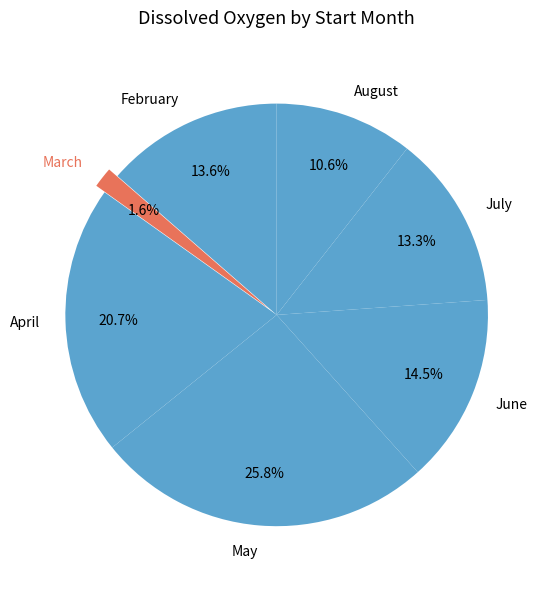

To the nearest percent, what is the average slice percentage?

14%